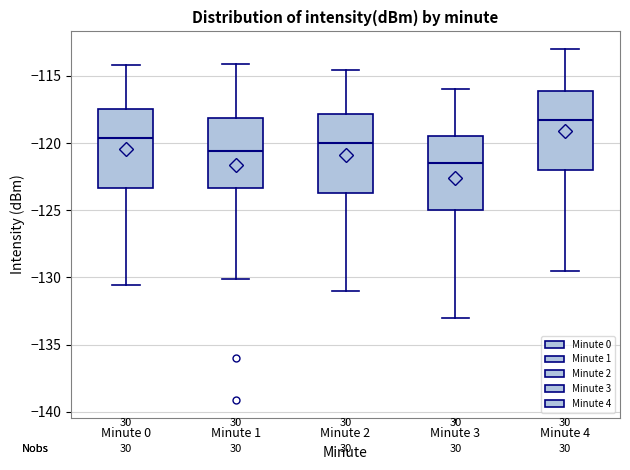

Where is the upper edge of the box for Minute 4 on the y-axis? The values are not printed on the chart, so give them approximately, as read against the axis.

-116.0